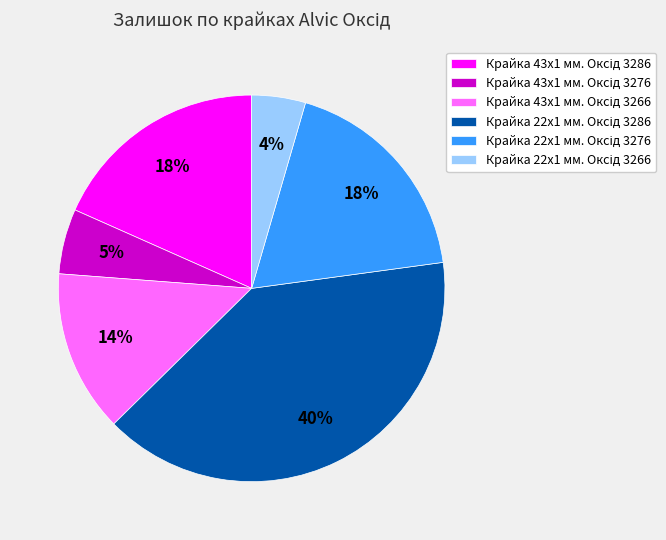

Does any single category account for the majority?

No